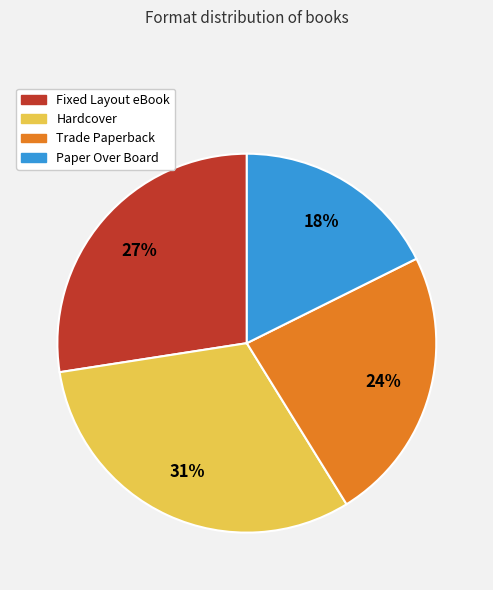

True or false: Paper Over Board accounts for 18% of the total.

True